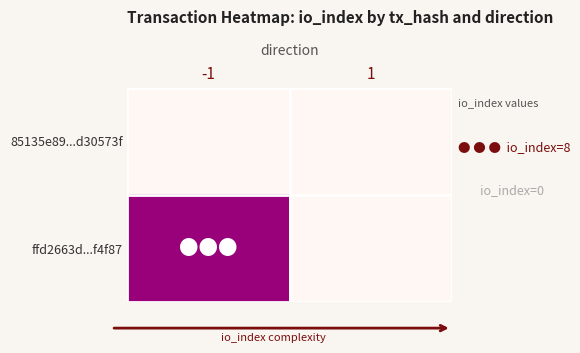

Reading right to left, transcribe all the data shown in this chart.

85135e89...d30573f: 1=0	-1=0
ffd2663d...f4f87: 1=0	-1=8